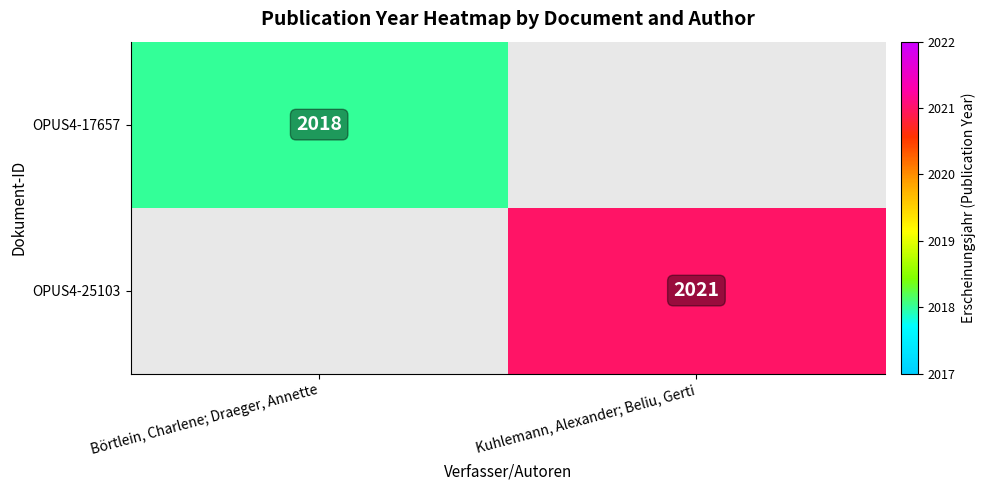

The value of OPUS4-17657 at Börtlein, Charlene; Draeger, Annette is 2018. True or false?

True